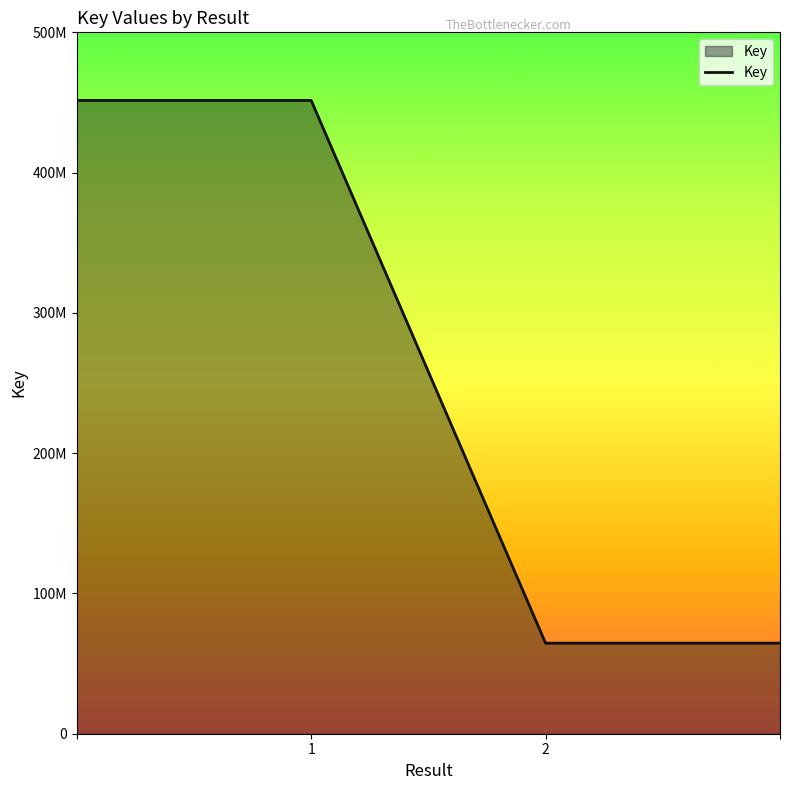

What is the difference between the second highest and minimum values?

386889907